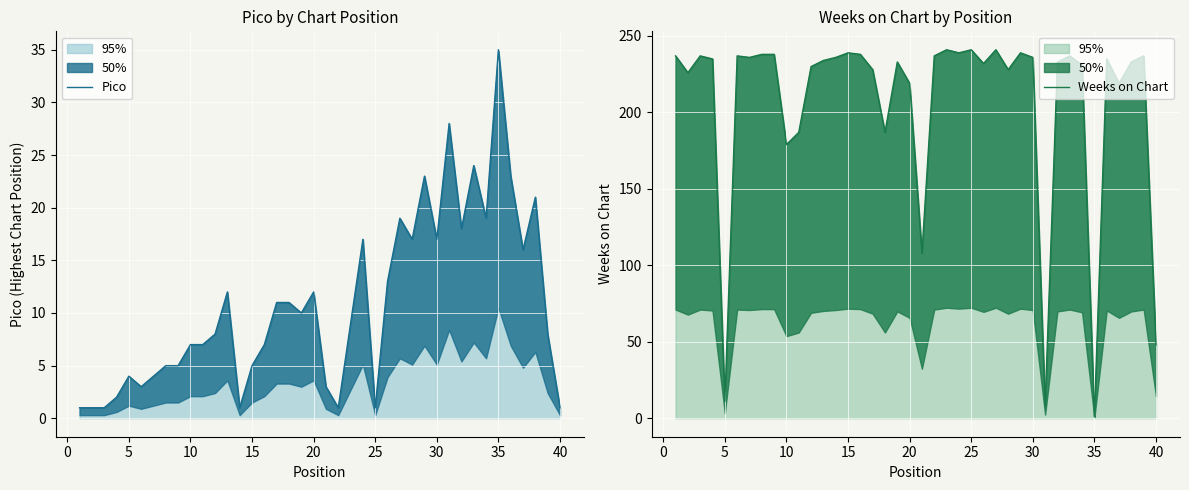

Is the value of Weeks on Chart at 10 greater than the value of Pico at 12?

Yes